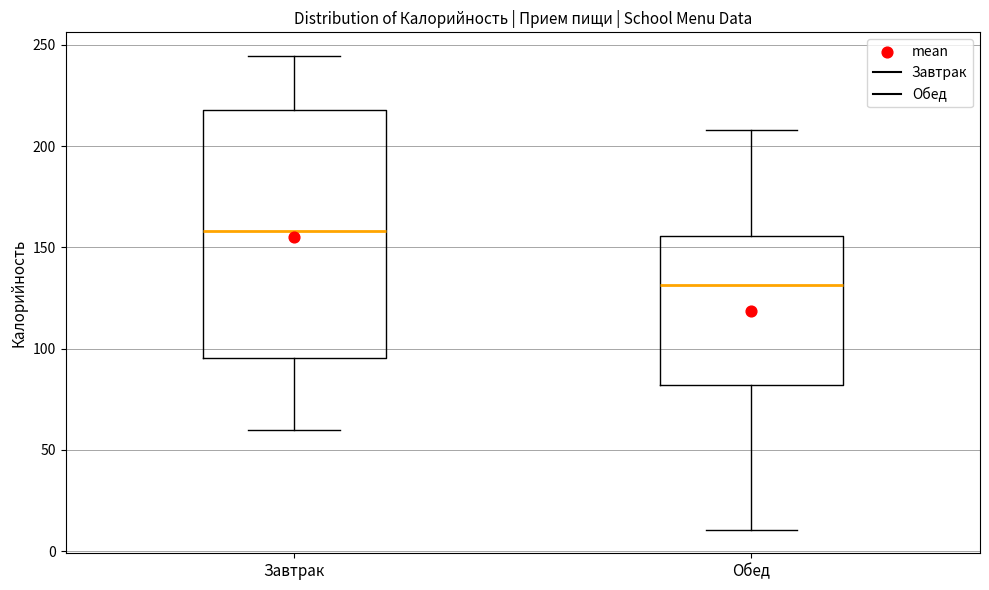

Where does the median line of the box for Обед sit on the y-axis? The values are not printed on the chart, so give them approximately, as read against the axis.

130